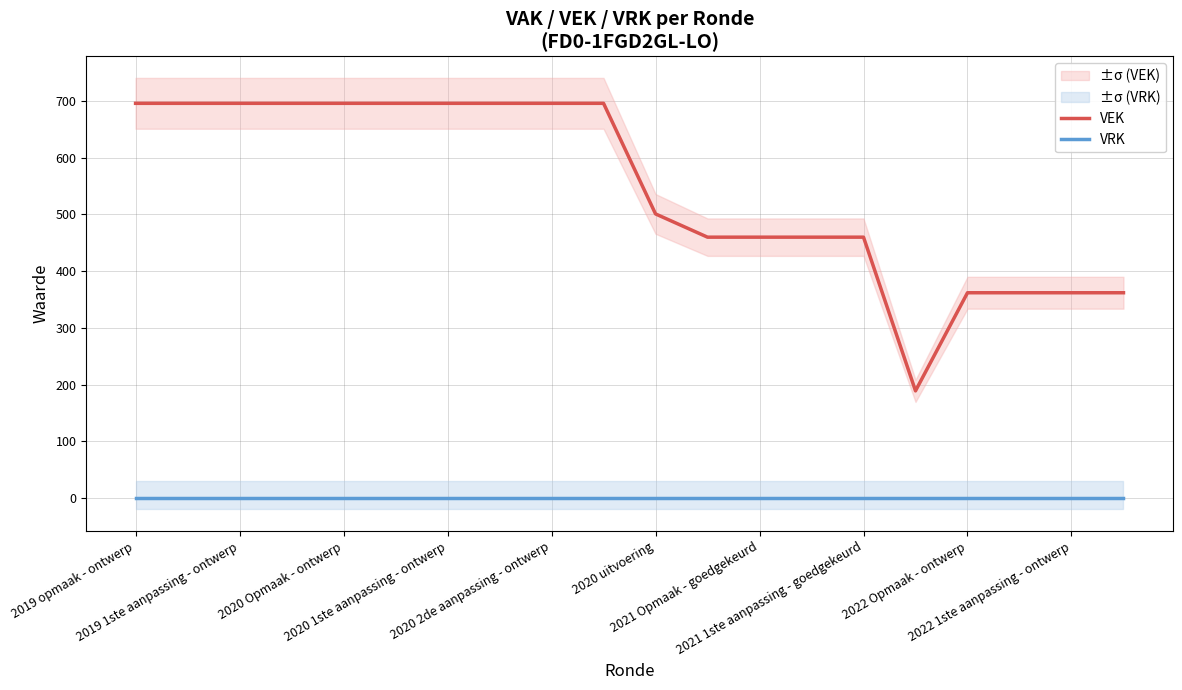

True or false: VRK and VEK intersect in this chart.

False